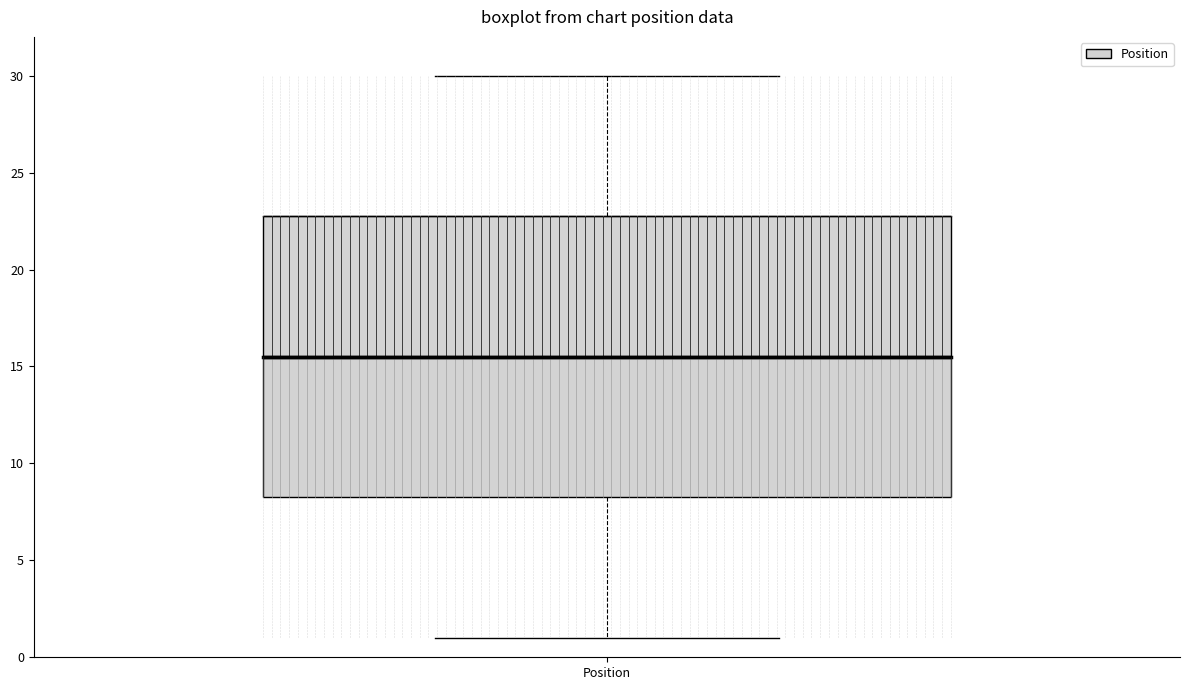

Read this box plot against the y-axis: the position of the median line, the range covered by the box, and the ends of both whiskers. The values are not printed on the chart, so give them approximately, as read against the axis.

median 15.5, box 8.5 to 23.0, whiskers 1.0 to 30.0